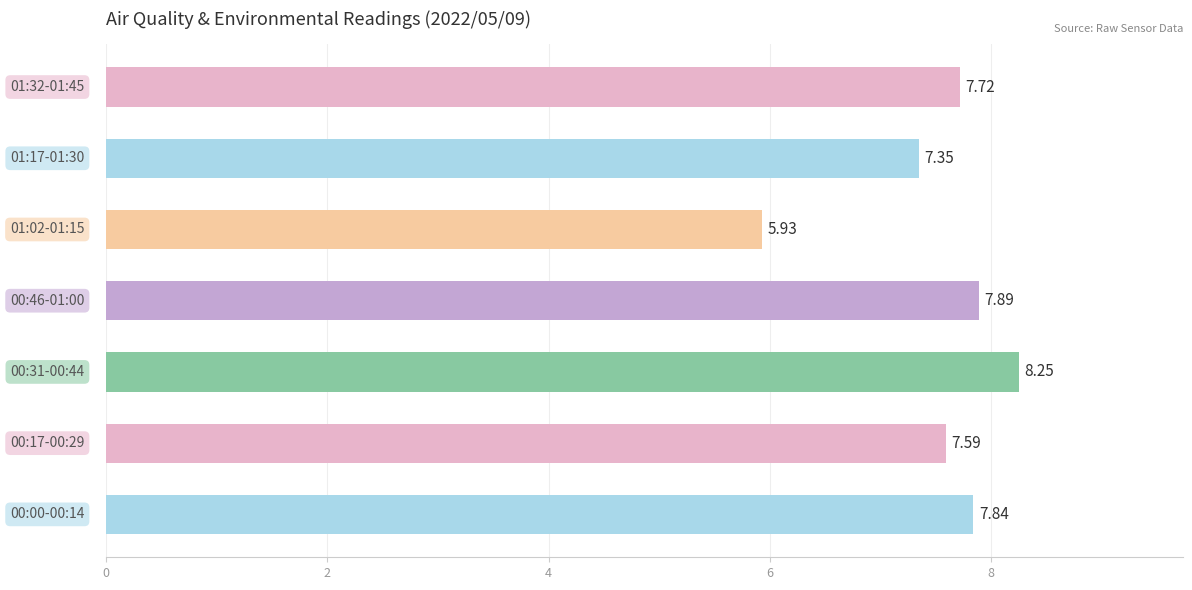

What is the difference between the maximum and minimum values?

2.3